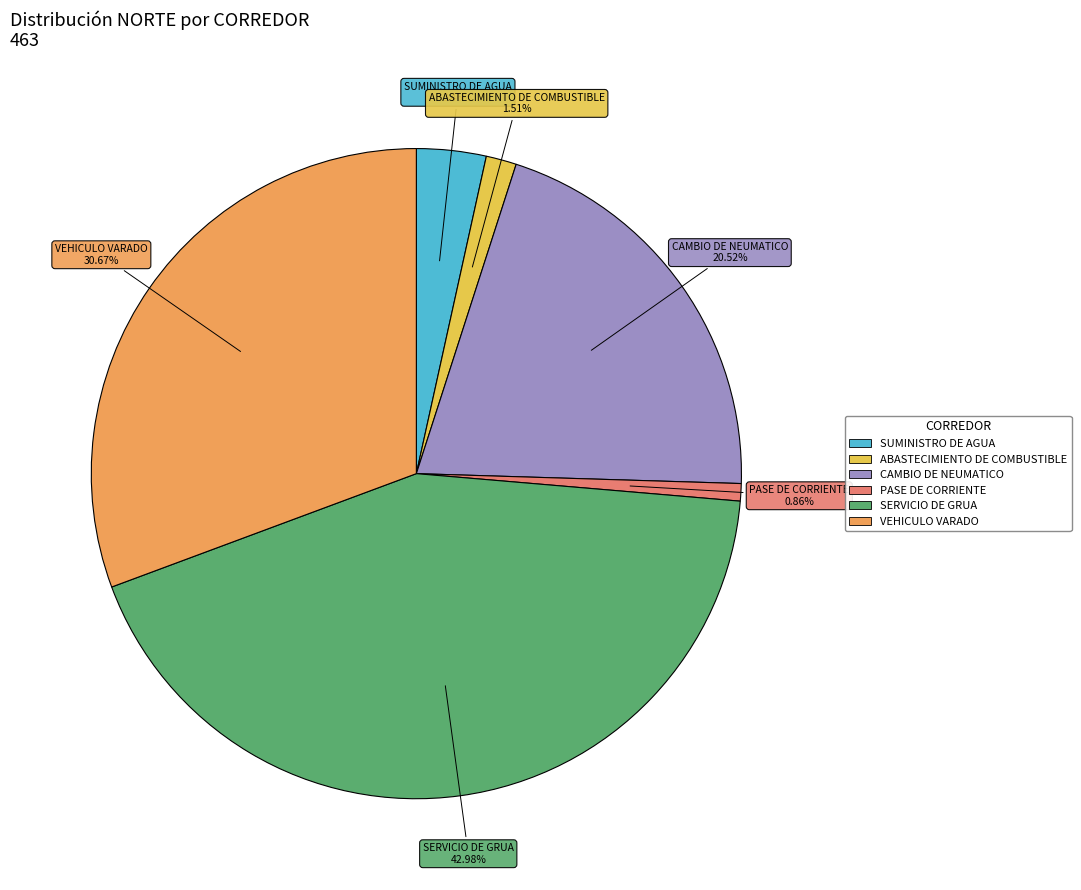

How many slices are in this pie chart?

6